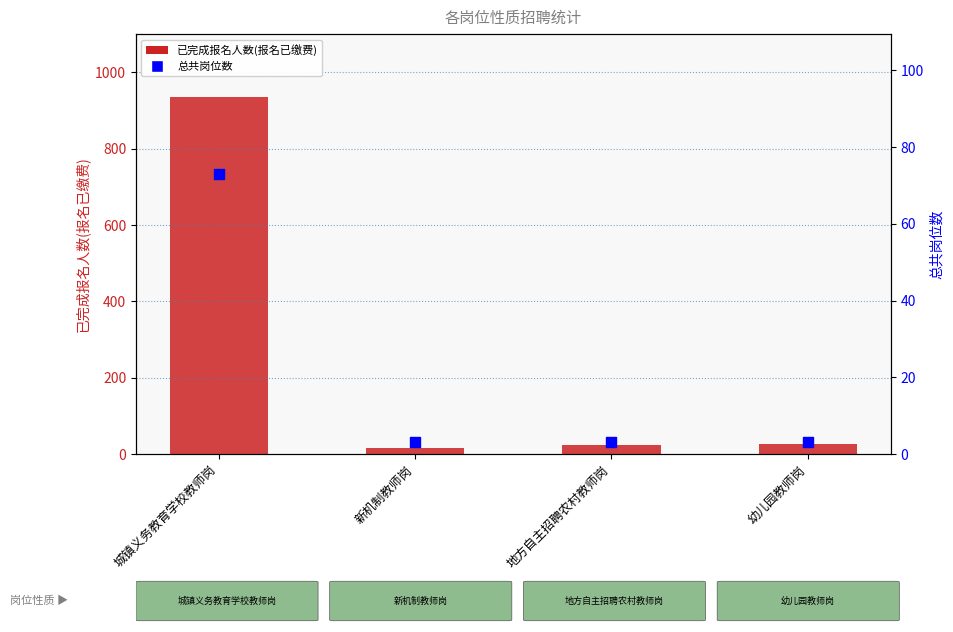

What are all the series names shown in the legend?

已完成报名人数(报名已缴费), 总共岗位数